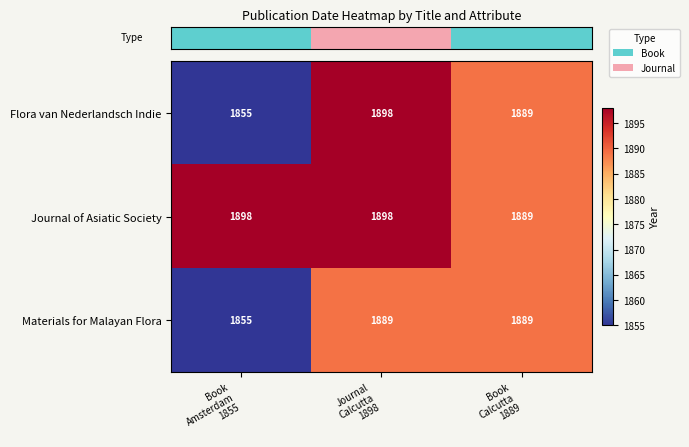

Which series has the largest total across all categories?

Journal of Asiatic Society